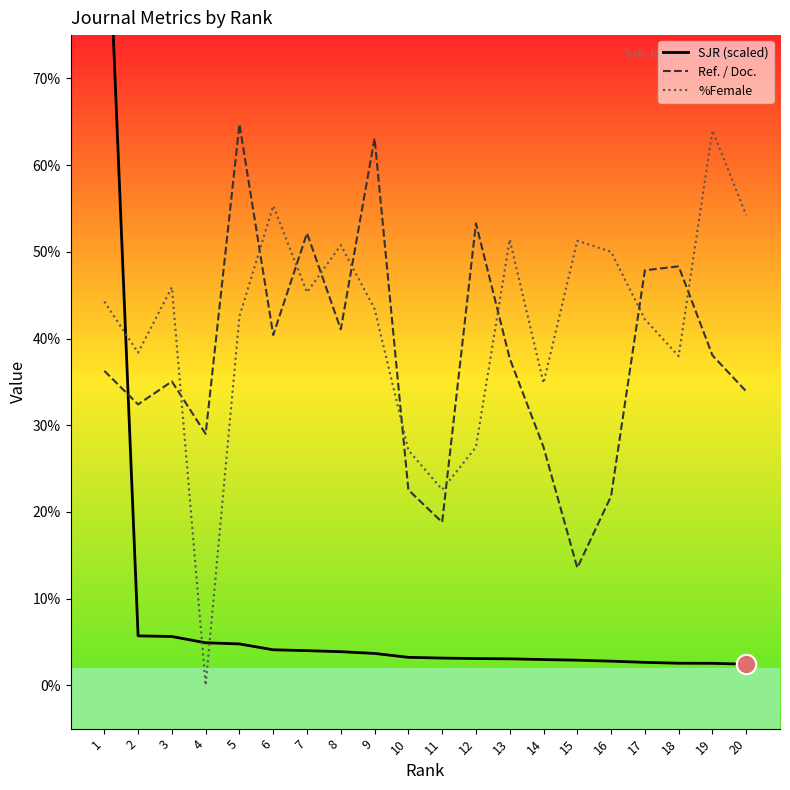

List the series in order of their peak value, highest first.

SJR (scaled), Ref. / Doc., %Female